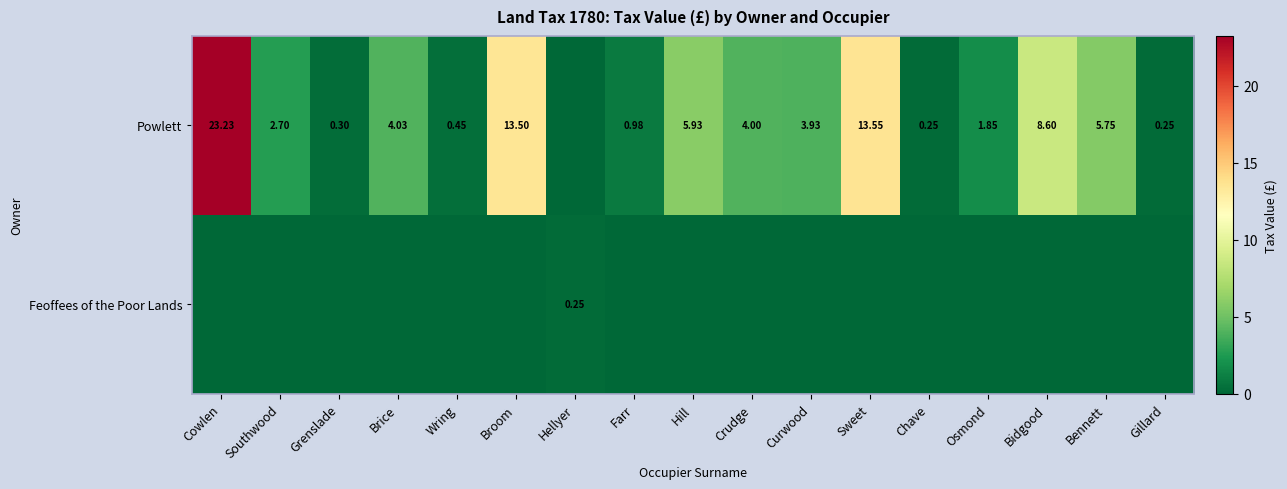

Where is Feoffees of the Poor Lands nearest to the value 0?

Cowlen